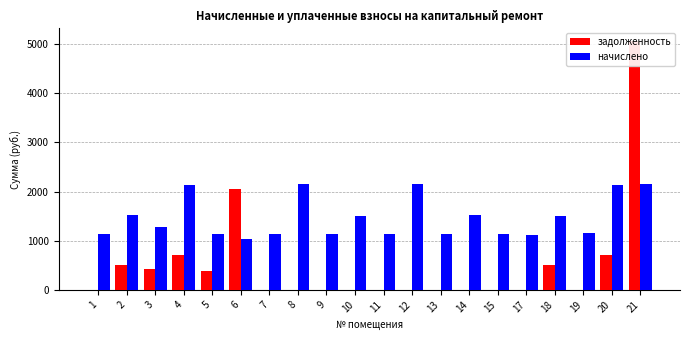

Reading right to left, transcribe all the data shown in this chart.

задолженность: 21=5064.8	20=707.6	19=0.0	18=500.2	17=0.0	15=0.0	14=0.0	13=0.0	12=0.0	11=0.0	10=0.0	9=0.0	8=0.0	7=0.0	6=2053.7	5=378.5	4=714.0	3=425.2	2=506.4	1=0.0
начислено: 21=2149.5	20=2138.5	19=1146.7	18=1500.6	17=1120.9	15=1143.0	14=1515.4	13=1131.9	12=2149.5	11=1131.9	10=1504.3	9=1135.6	8=2160.6	7=1128.2	6=1026.8	5=1135.6	4=2142.2	3=1275.7	2=1519.0	1=1135.6